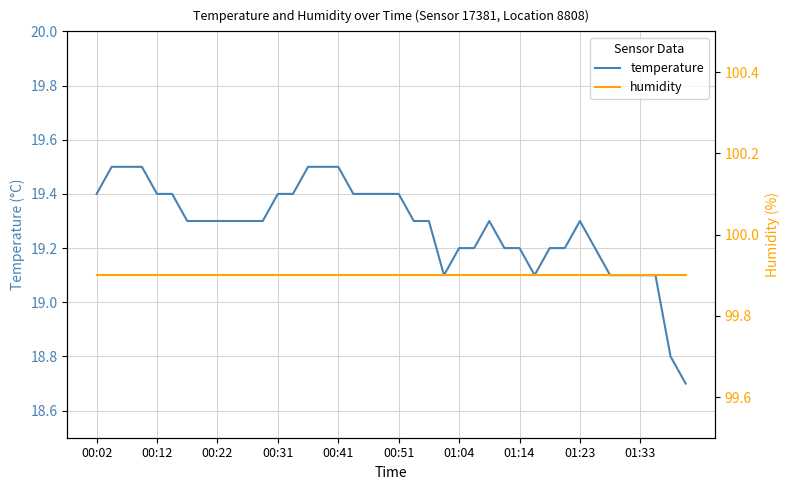

What is the minimum value shown in the chart?

18.7